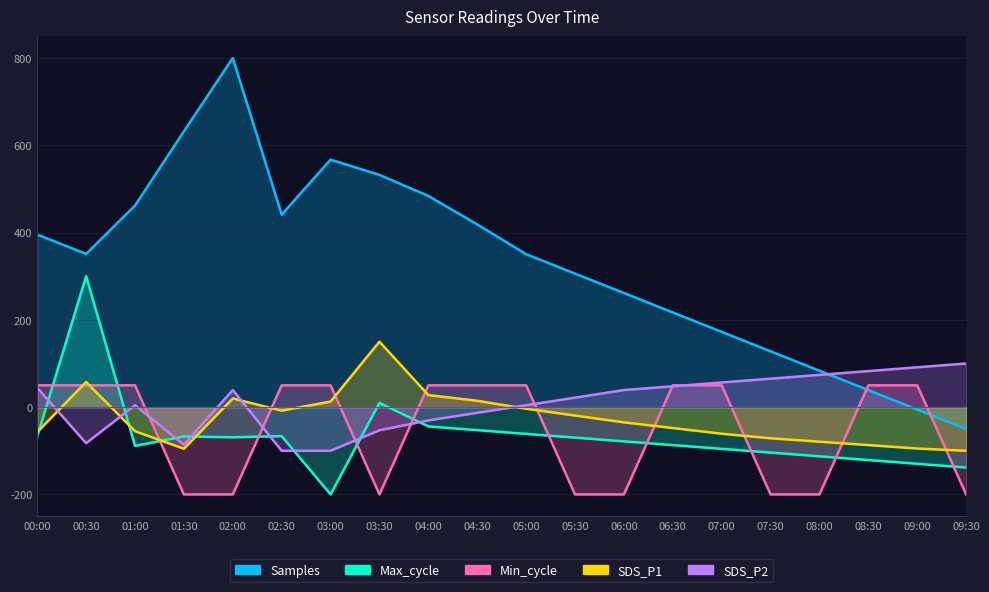

The value of Max_cycle at 07:30 is -104.1. True or false?

True